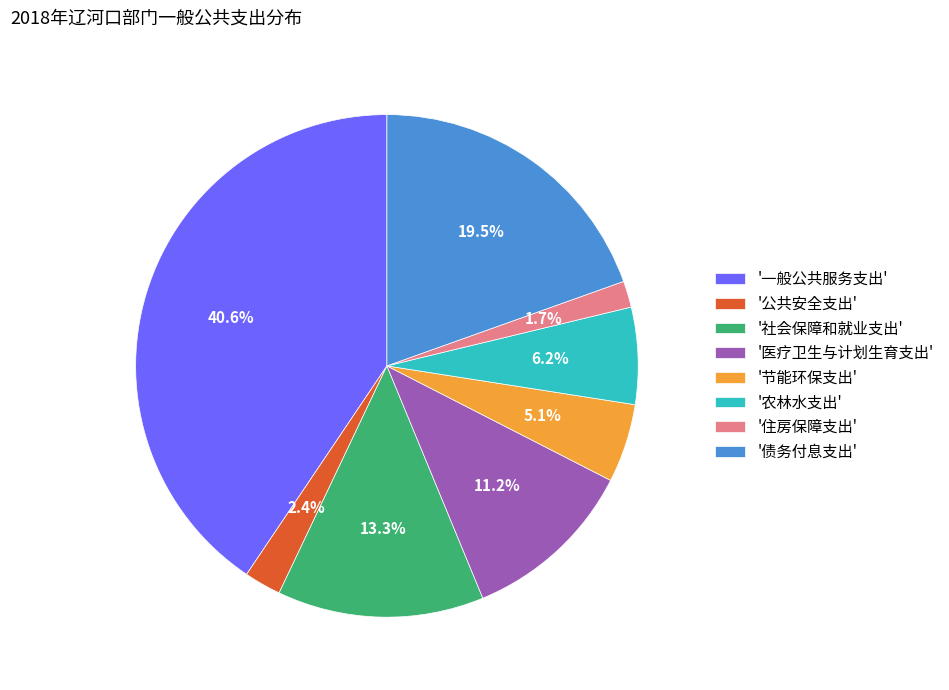

What is the smallest slice in the pie chart?

'住房保障支出'